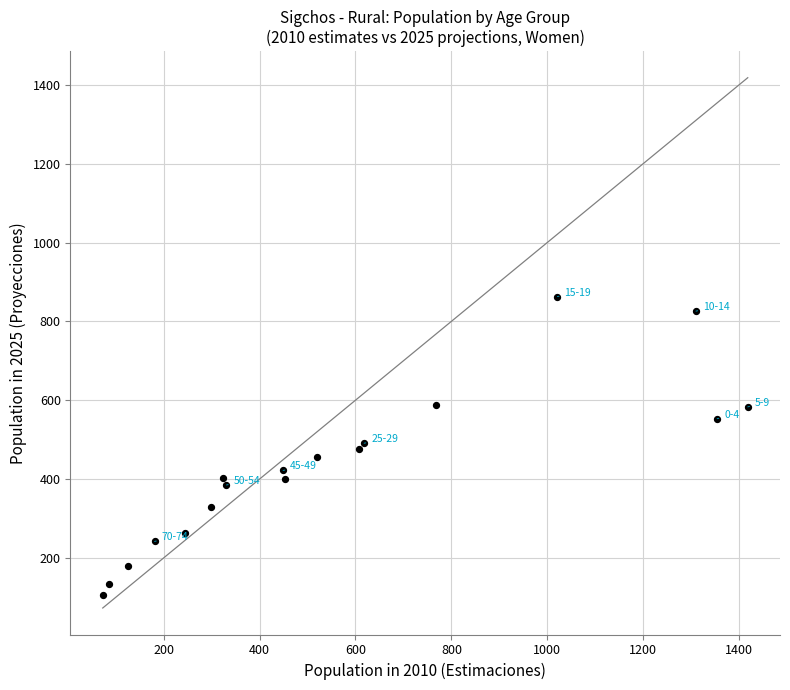

What is the range of Y values (max minus min)?

756